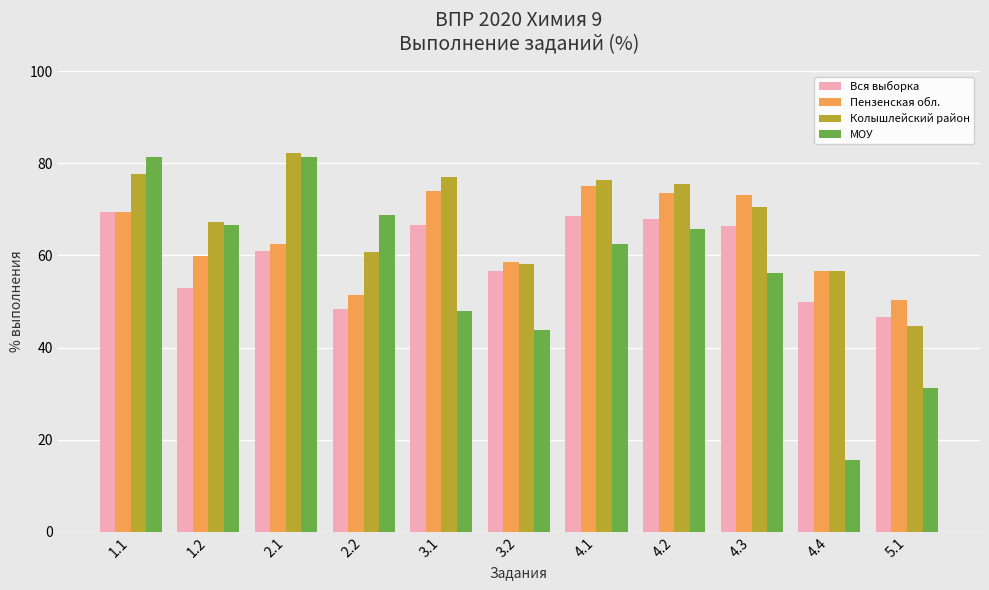

Which category has the highest value in the Вся выборка series?

1.1